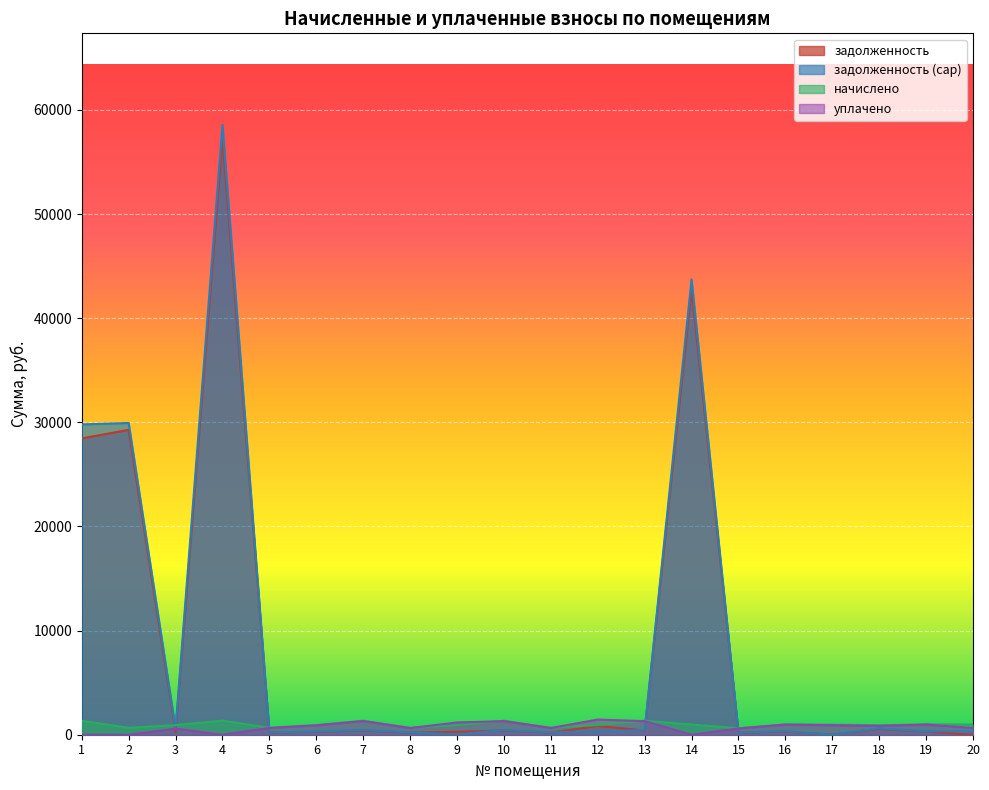

How many values in the задолженность (cap) series exceed 334?

10